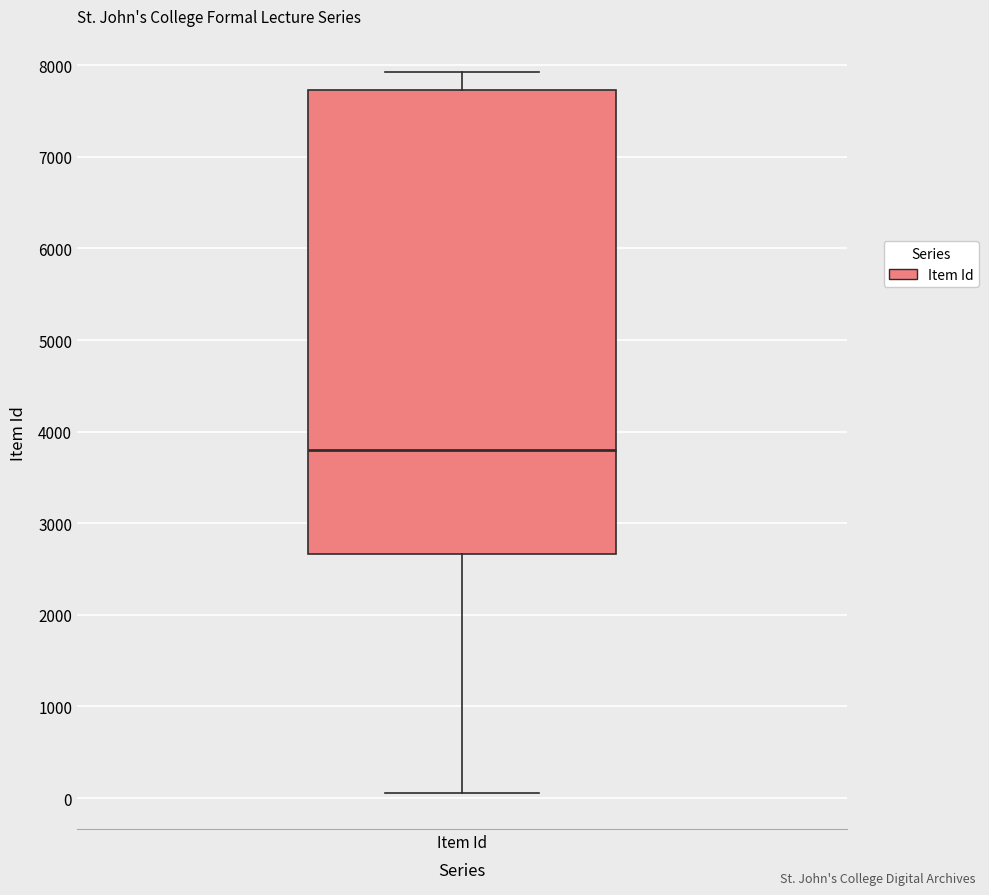

Read this box plot against the y-axis: the position of the median line, the range covered by the box, and the ends of both whiskers. The values are not printed on the chart, so give them approximately, as read against the axis.

median 3800, box 2700 to 7700, whiskers 100 to 7900